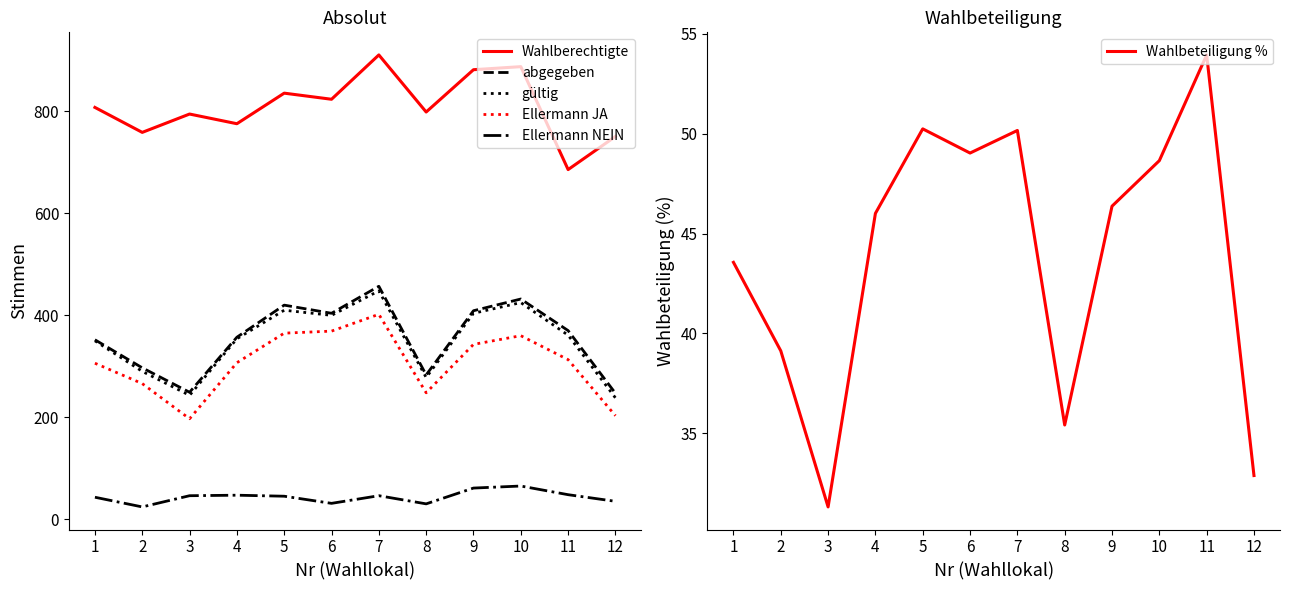

In Wahlbeteiligung %, how many points are higher than both neighbors (excluding endpoints)?

3